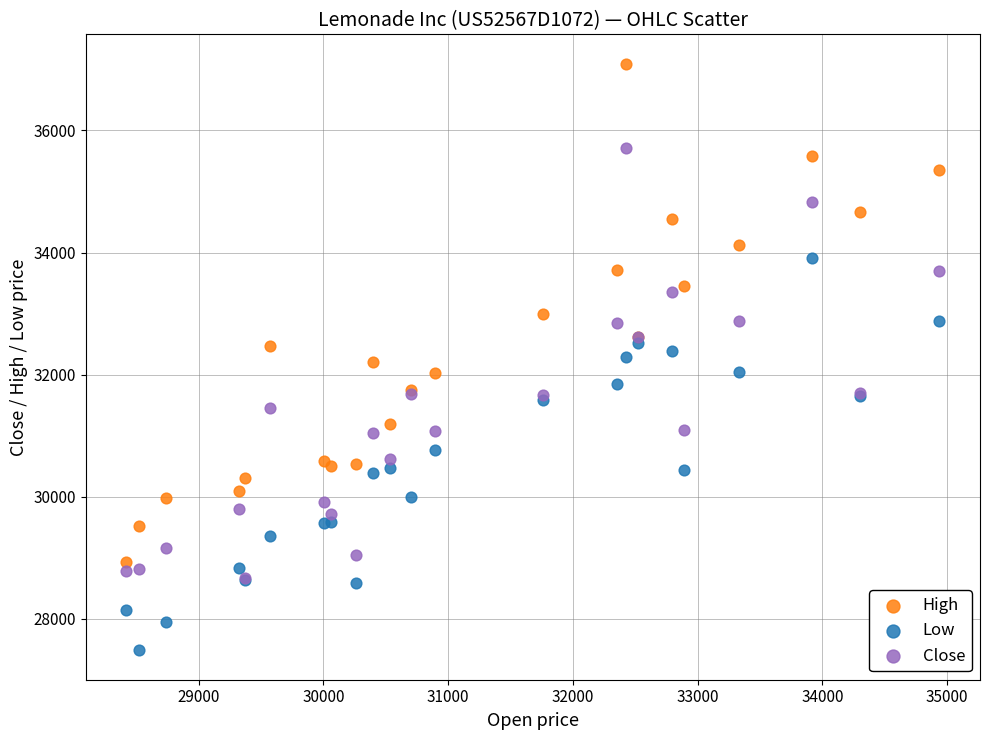

Which series has the largest Y range (max minus min)?

High